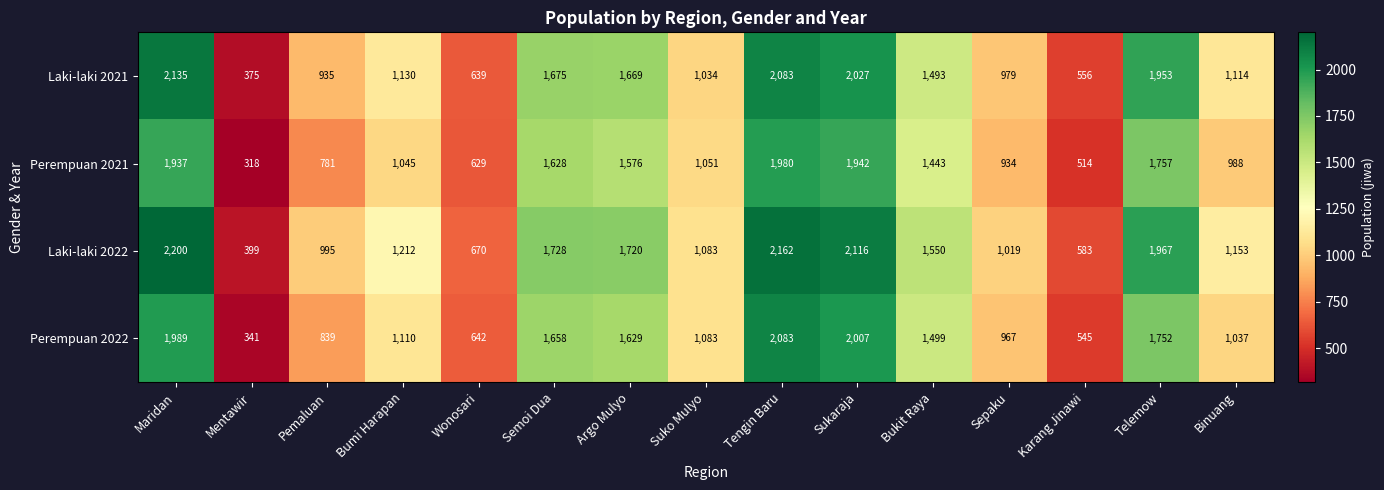

How many categories are shown in the chart?

15